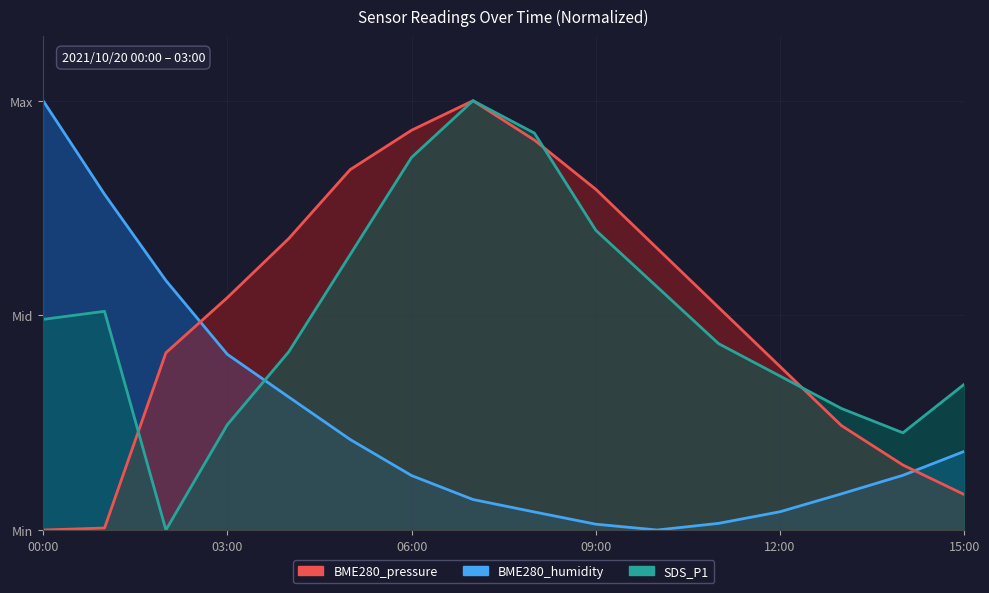

Reading left to right, transcribe all the data shown in this chart.

BME280_pressure: 00:00=1.0	01:00=0.8	02:00=0.6	03:00=0.4	04:00=0.3	05:00=0.2	06:00=0.1	07:00=0.1	08:00=0.0	09:00=0.0	10:00=0.0	11:00=0.0	12:00=0.0	13:00=0.1	14:00=0.1	15:00=0.2
BME280_humidity: 00:00=0.0	01:00=0.0	02:00=0.4	03:00=0.5	04:00=0.7	05:00=0.8	06:00=0.9	07:00=1.0	08:00=0.9	09:00=0.8	10:00=0.7	11:00=0.5	12:00=0.4	13:00=0.2	14:00=0.2	15:00=0.1
SDS_P1: 00:00=0.5	01:00=0.5	02:00=0.0	03:00=0.2	04:00=0.4	05:00=0.6	06:00=0.9	07:00=1.0	08:00=0.9	09:00=0.7	10:00=0.6	11:00=0.4	12:00=0.4	13:00=0.3	14:00=0.2	15:00=0.3